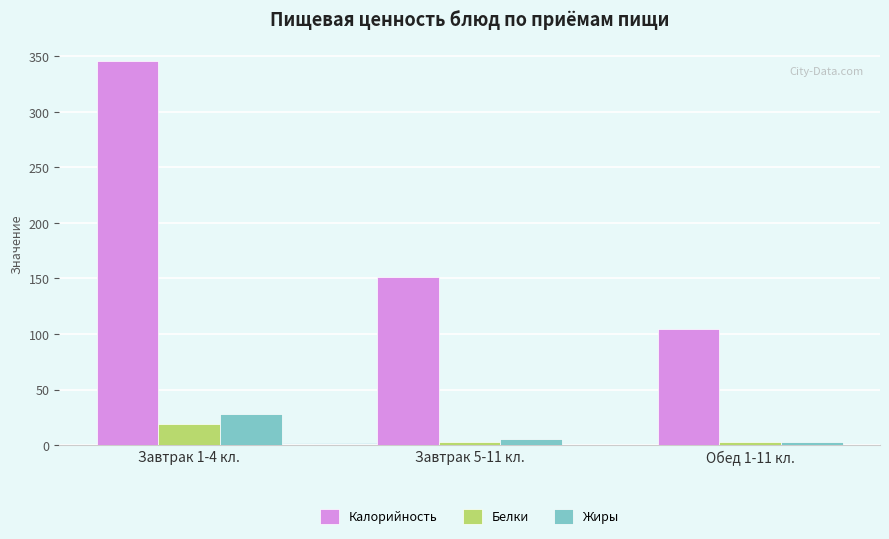

What position from the left is Завтрак 5-11 кл.?

2